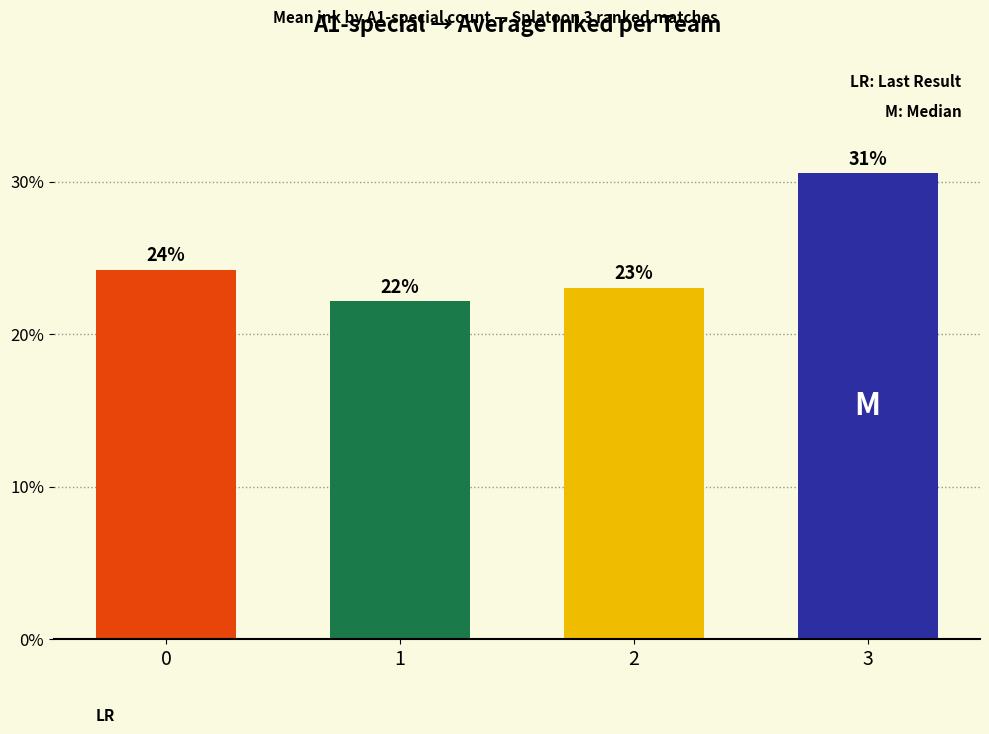

What is the difference between the second highest and minimum values?

2.1